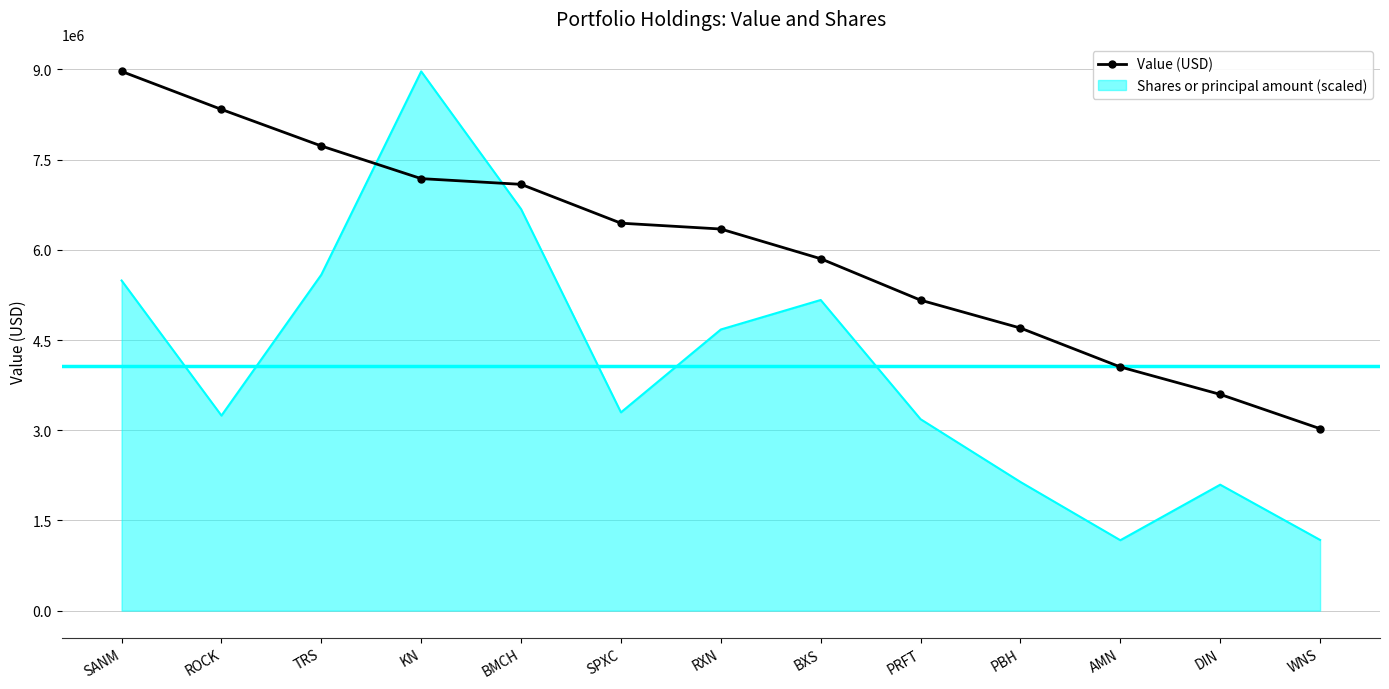

List the series in order of their overall mean, highest first.

Value (USD), Shares or principal amount (scaled)